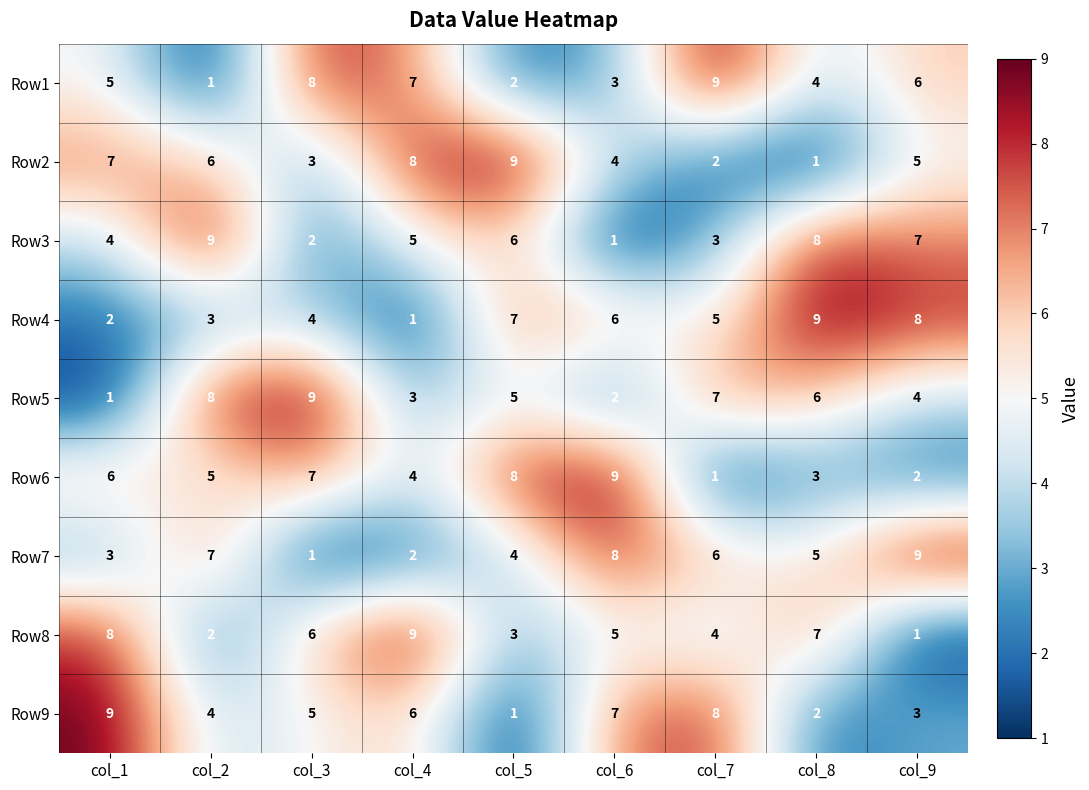

What is the spread (max minus min) of values at col_6?

8